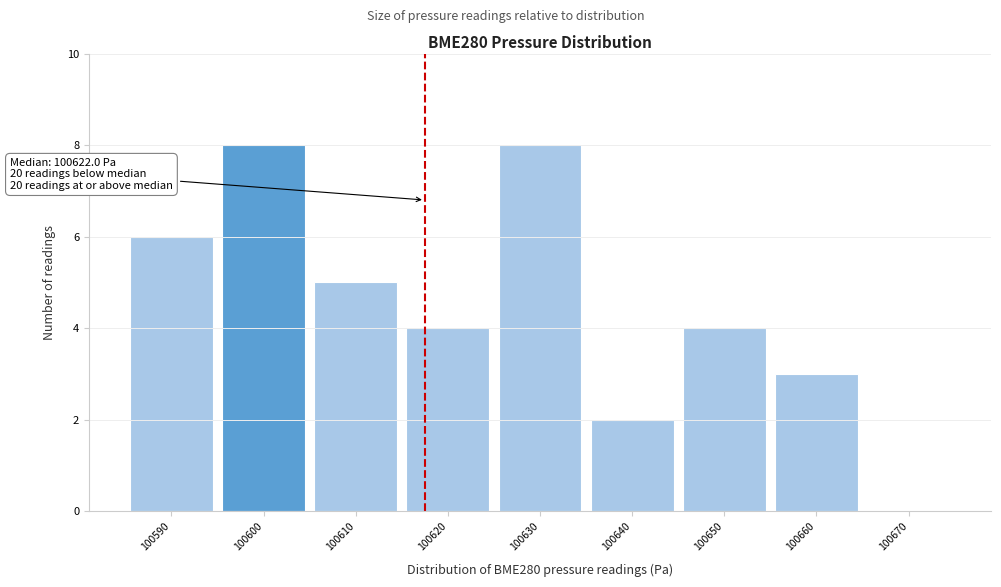

Reading right to left, list all the values displayed in this chart.

100670=0	100660=3	100650=4	100640=2	100630=8	100620=4	100610=5	100600=8	100590=6